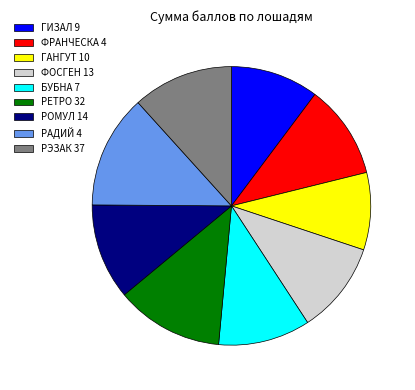

Which has a higher value, РОМУЛ 14 or РЭЗАК 37?

РЭЗАК 37